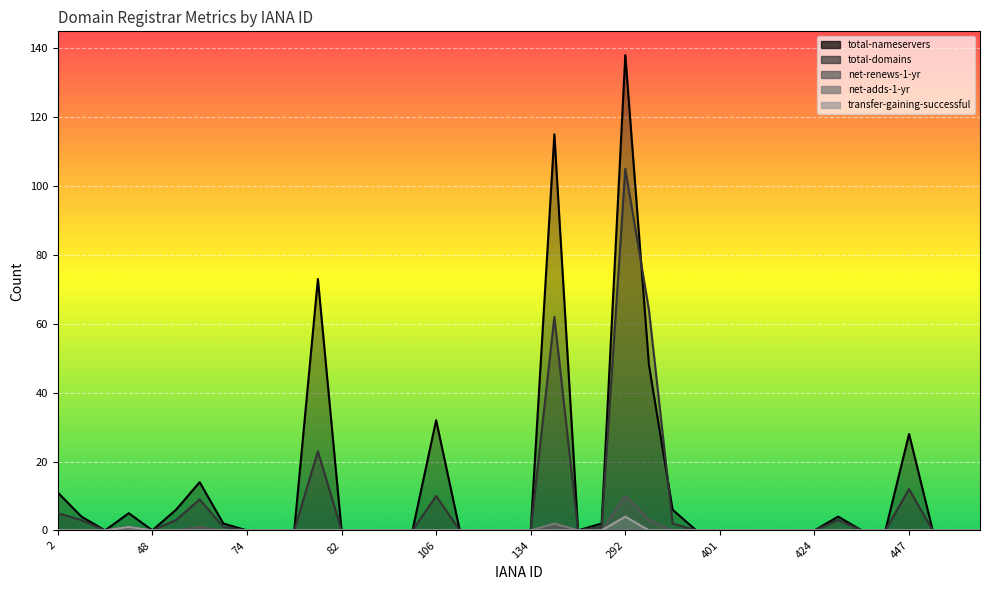

How many values in the total-domains series exceed 0?

15